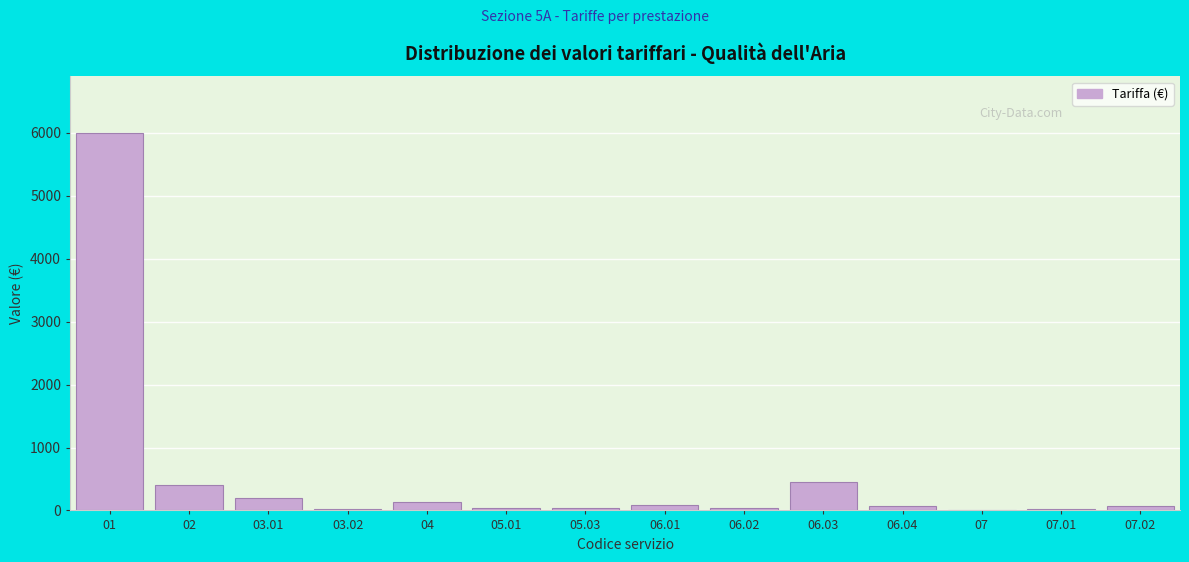

What is the maximum value shown in the chart?

6000